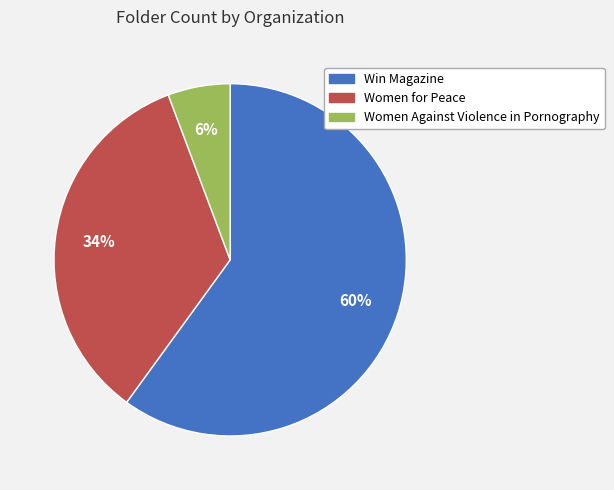

Does Women for Peace represent more than half of the total?

No